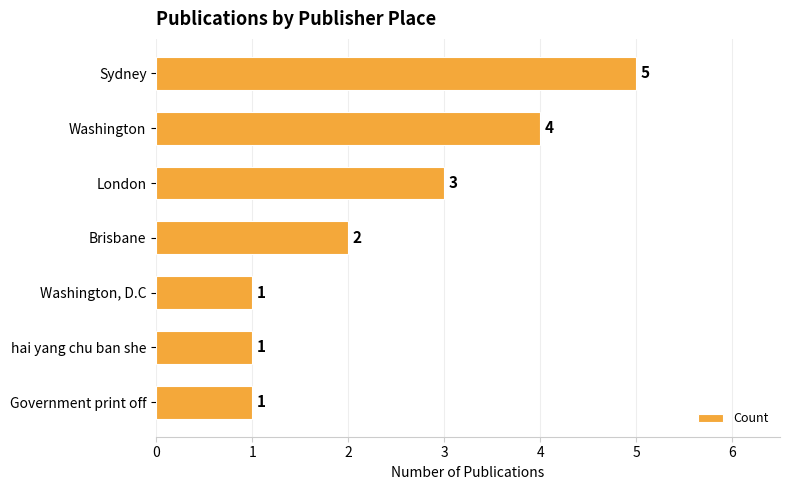

What is the sum of all values?

17